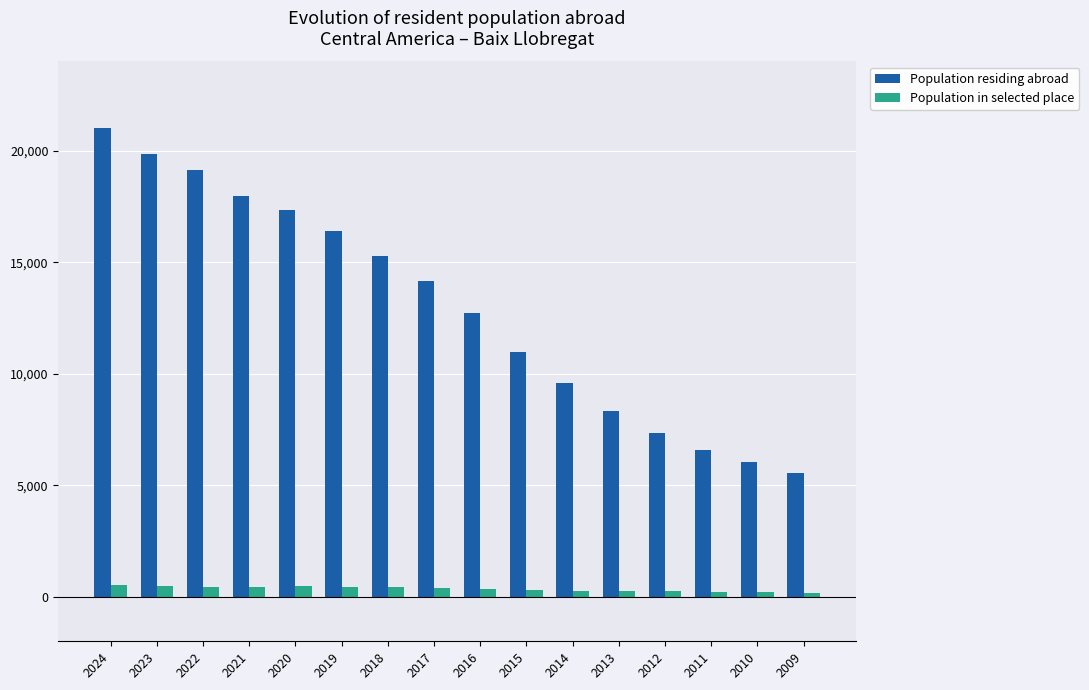

The value of Population in selected place at 2010 is 216. True or false?

True